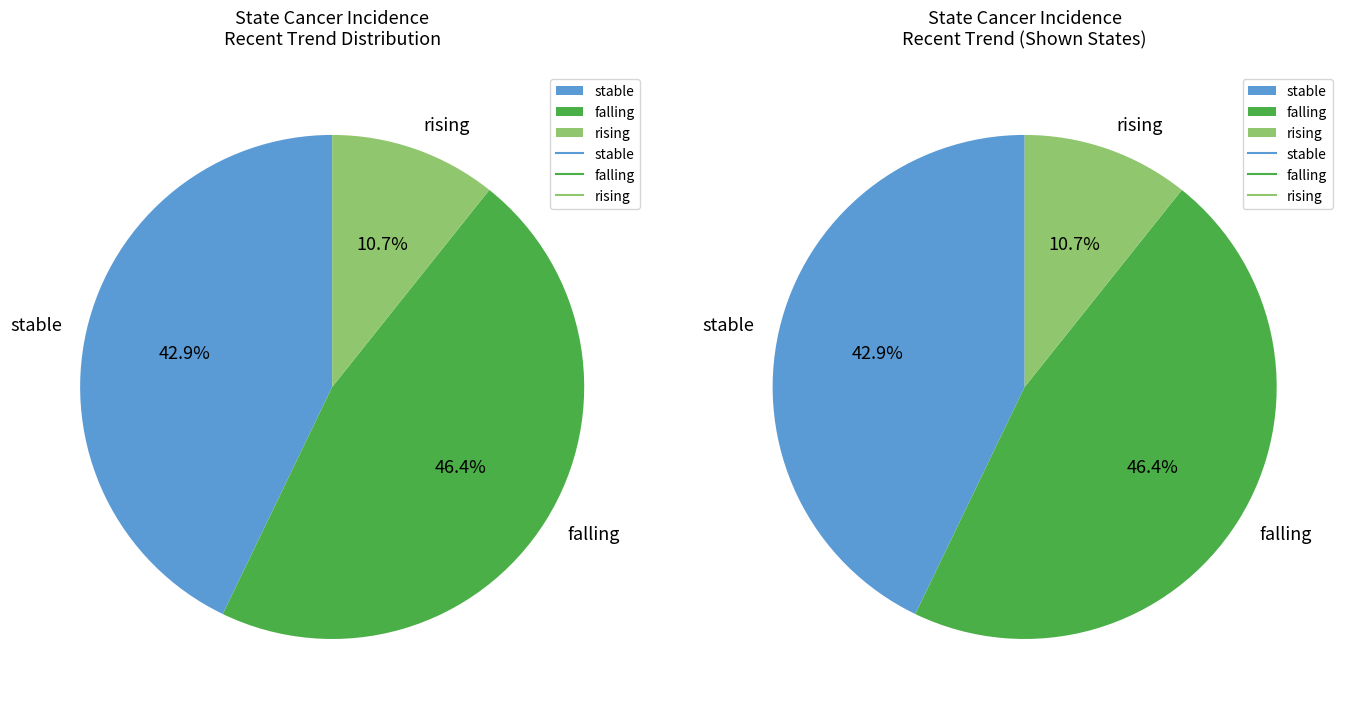

Is the sum of stable and falling greater than half?

Yes